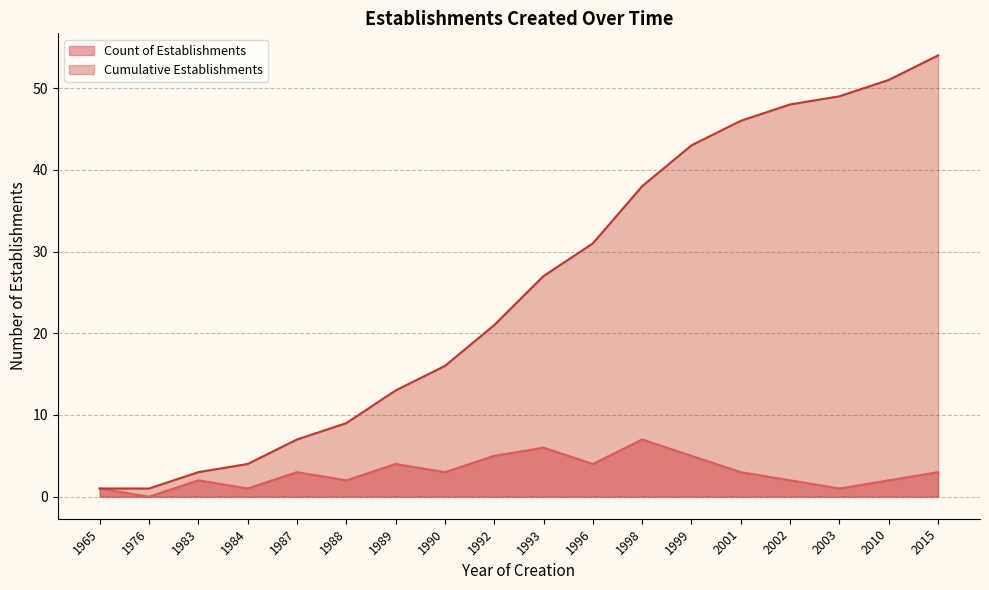

At which category does Count of Establishments (line) reach its first local peak?

1983